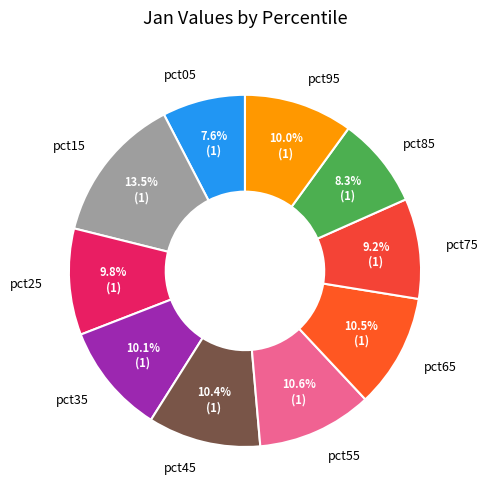

To the nearest percent, what is the difference between the pct75 and pct85 slice percentages?

1%